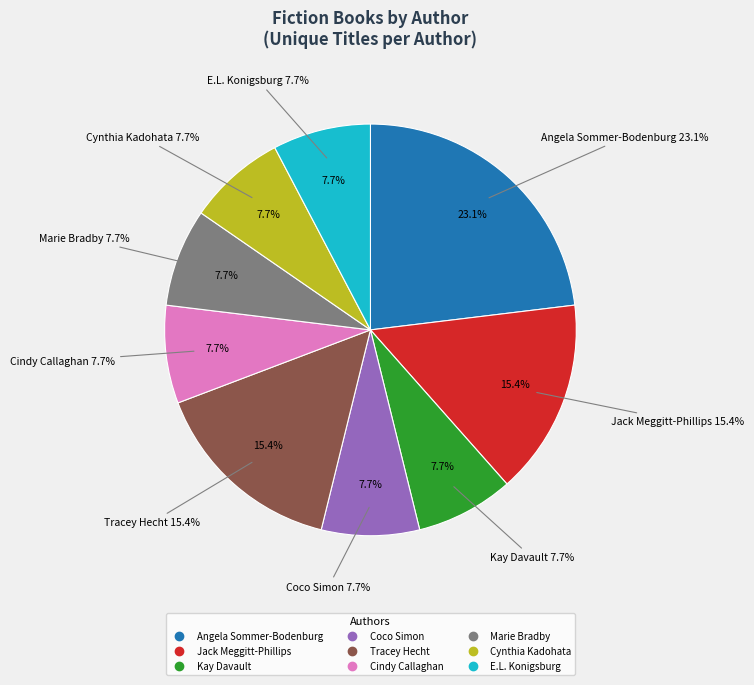

Is it true that Marie Bradby is 8% of the pie?

True